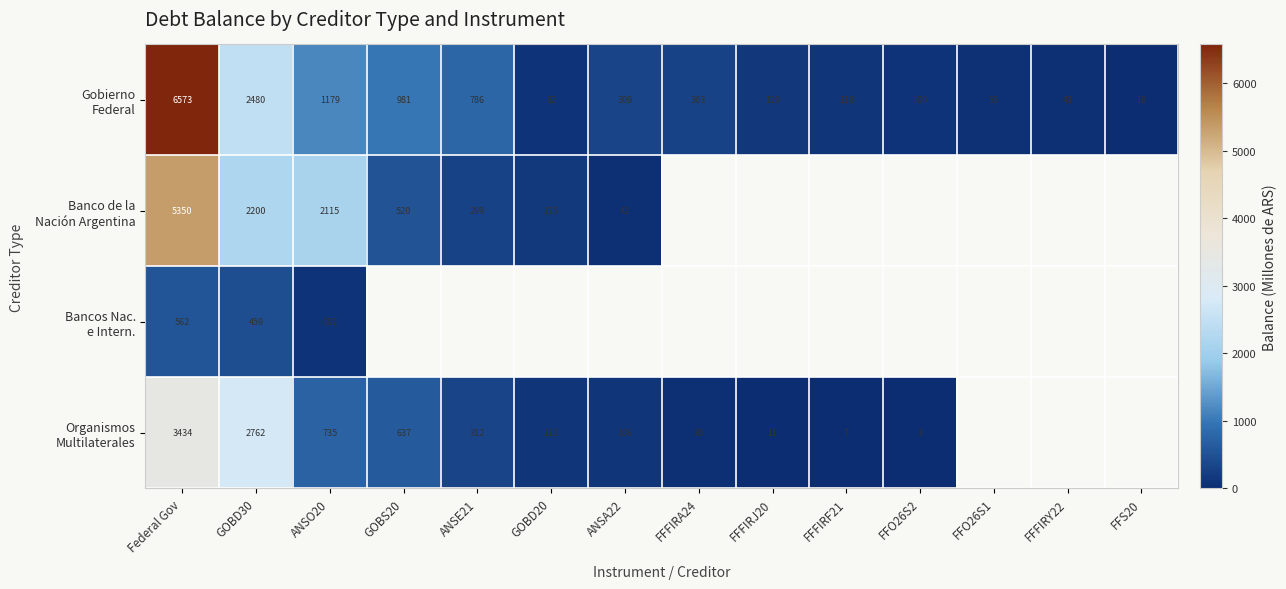

Which series changed the most between GOBS20 and FFO26S1?

Gobierno Federal